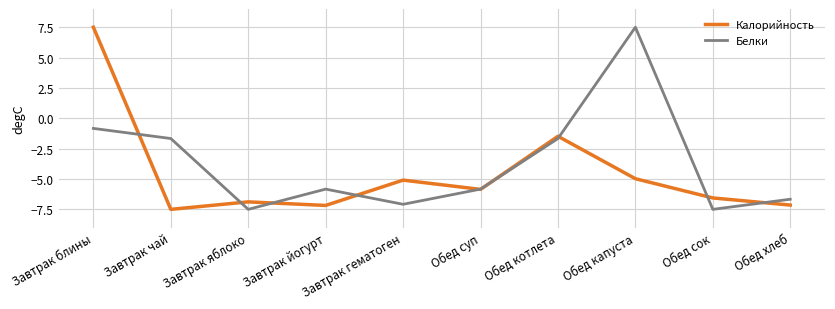

At which category is the sum across all series the highest?

Завтрак блины